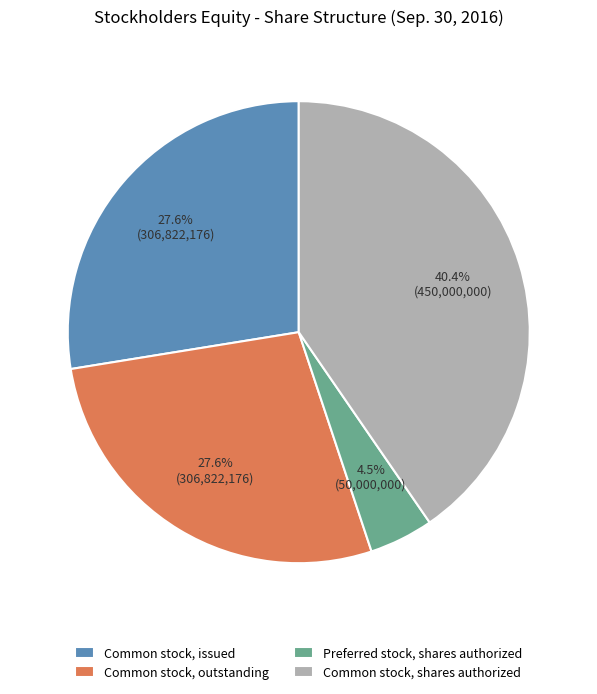

To the nearest percent, what is the difference between the largest and smallest slice percentages?

36%